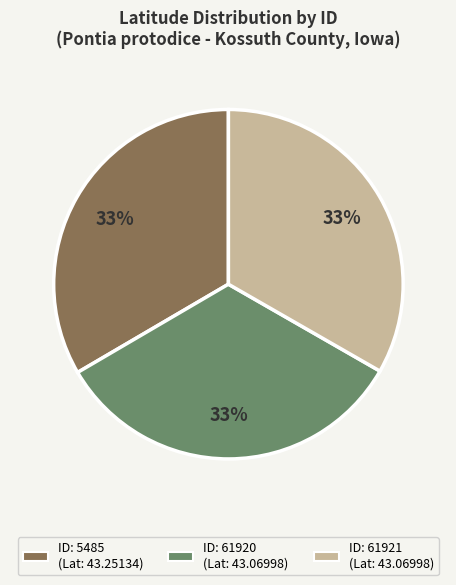

Is there any slice that represents more than half of the pie?

No